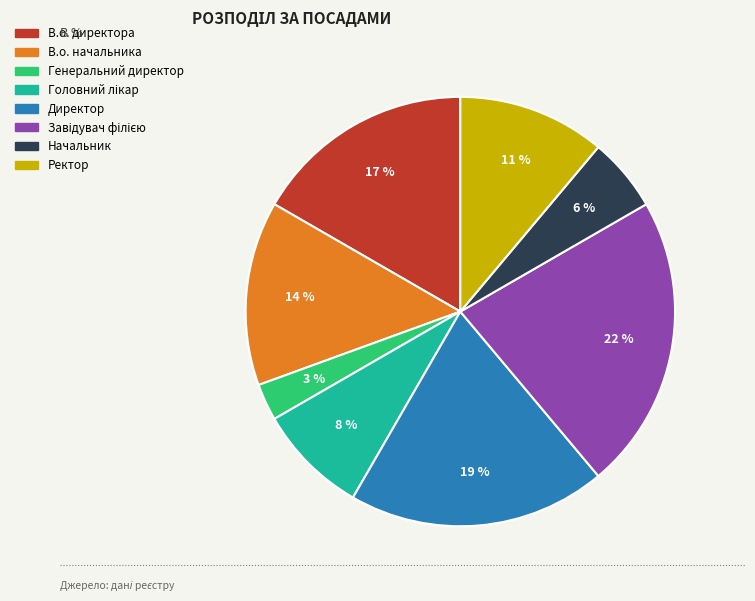

Which slice is the smallest?

Генеральний директор